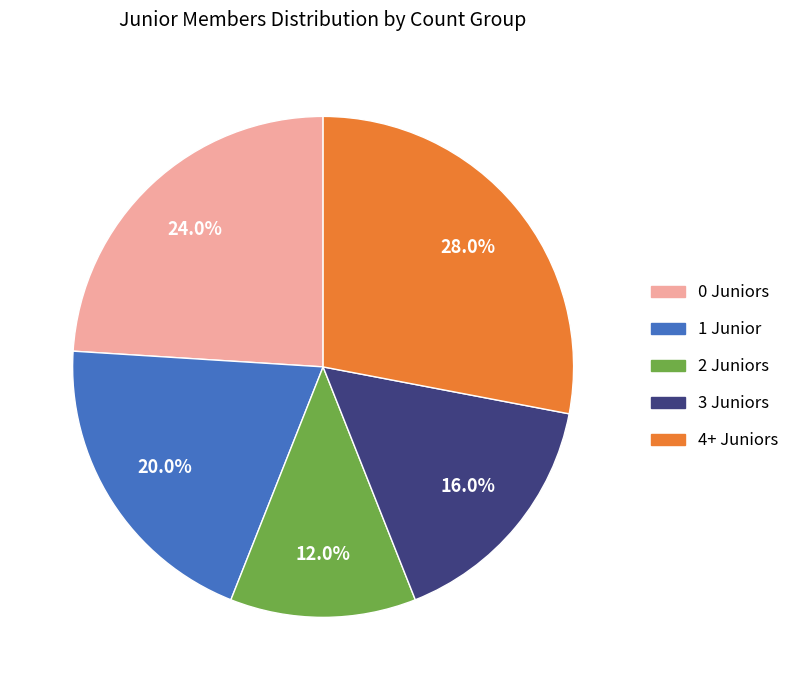

Is there any slice that represents more than half of the pie?

No